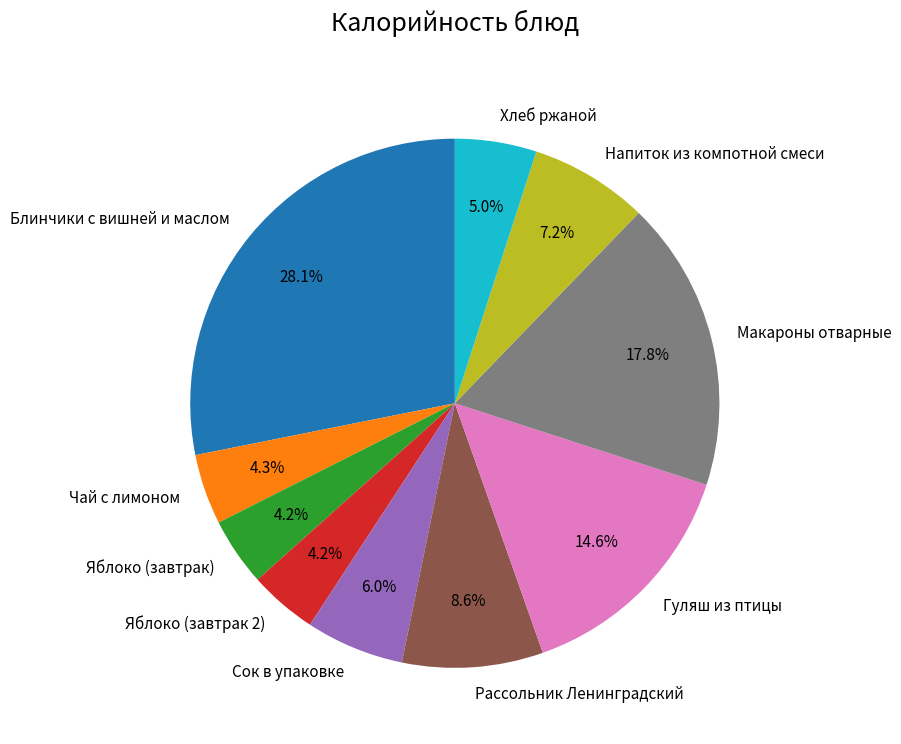

Count the number of slices in the pie.

10